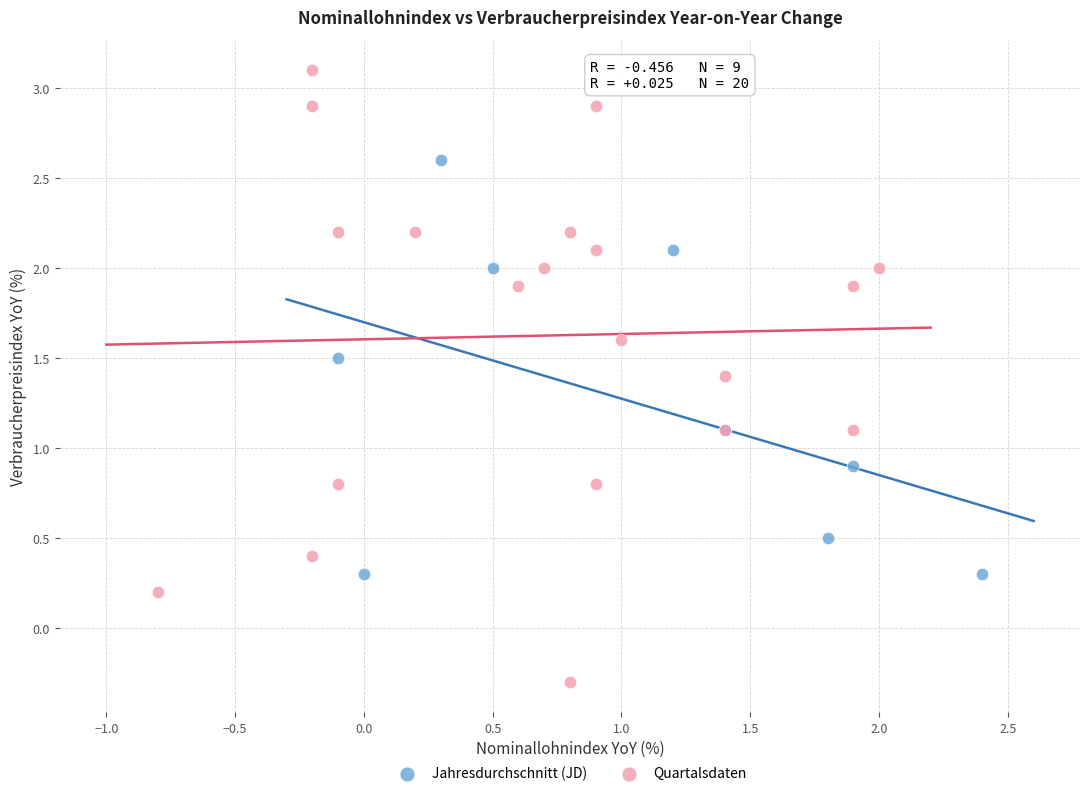

Which series contains the lowest Y value?

Quartalsdaten